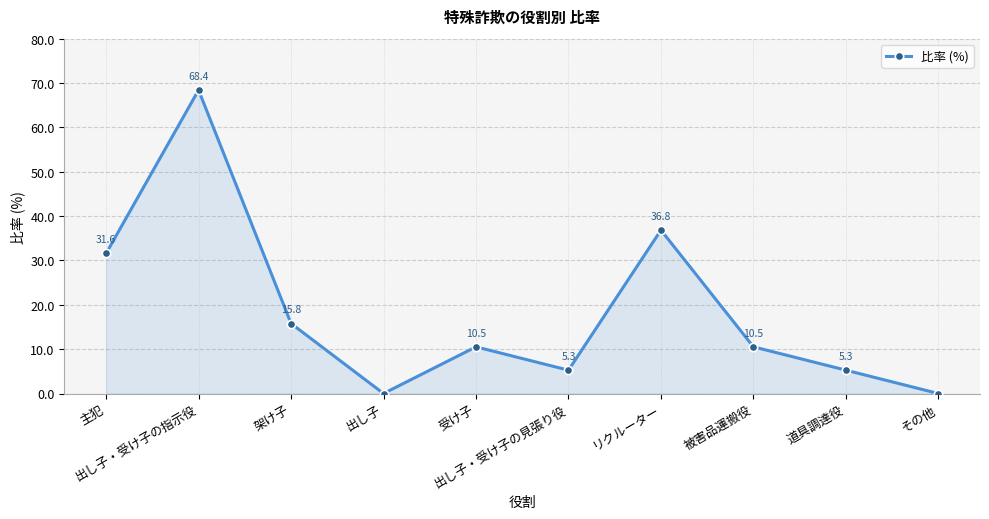

At which label is the value closest to 34?

主犯